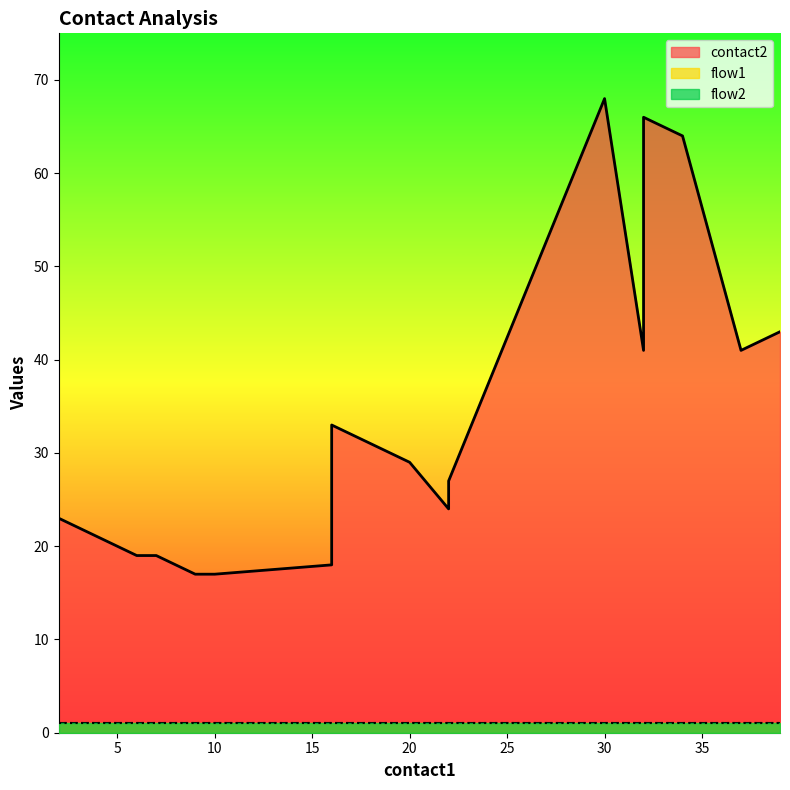

At which category does the chart reach its peak across all series?

30